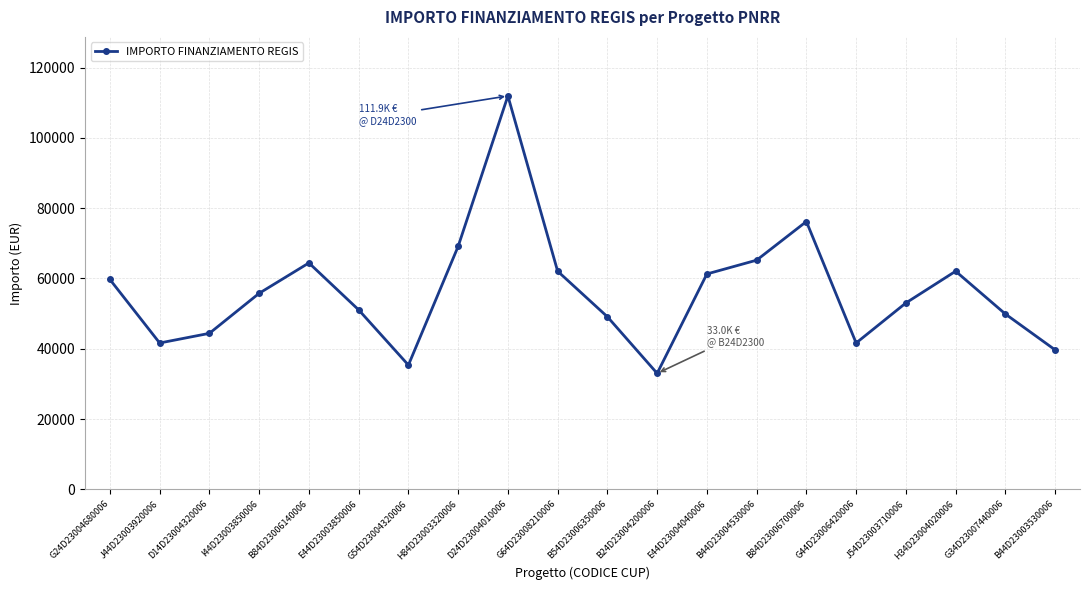

What is the ratio of the value at H34D23004020006 to the value at G64D23008210006?

1.0